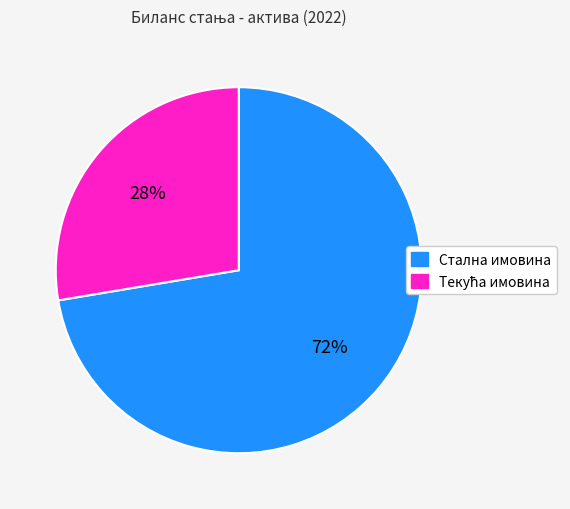

What percentage is the Стална имовина slice, to the nearest percent?

72%